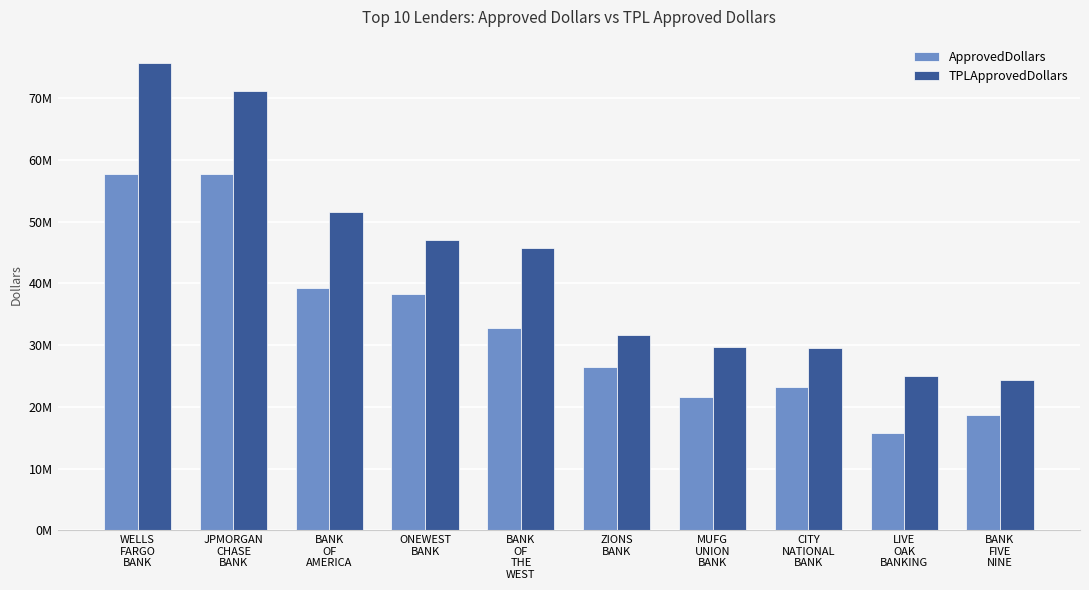

At which label is ApprovedDollars closest to 36725000?

ONEWEST
BANK